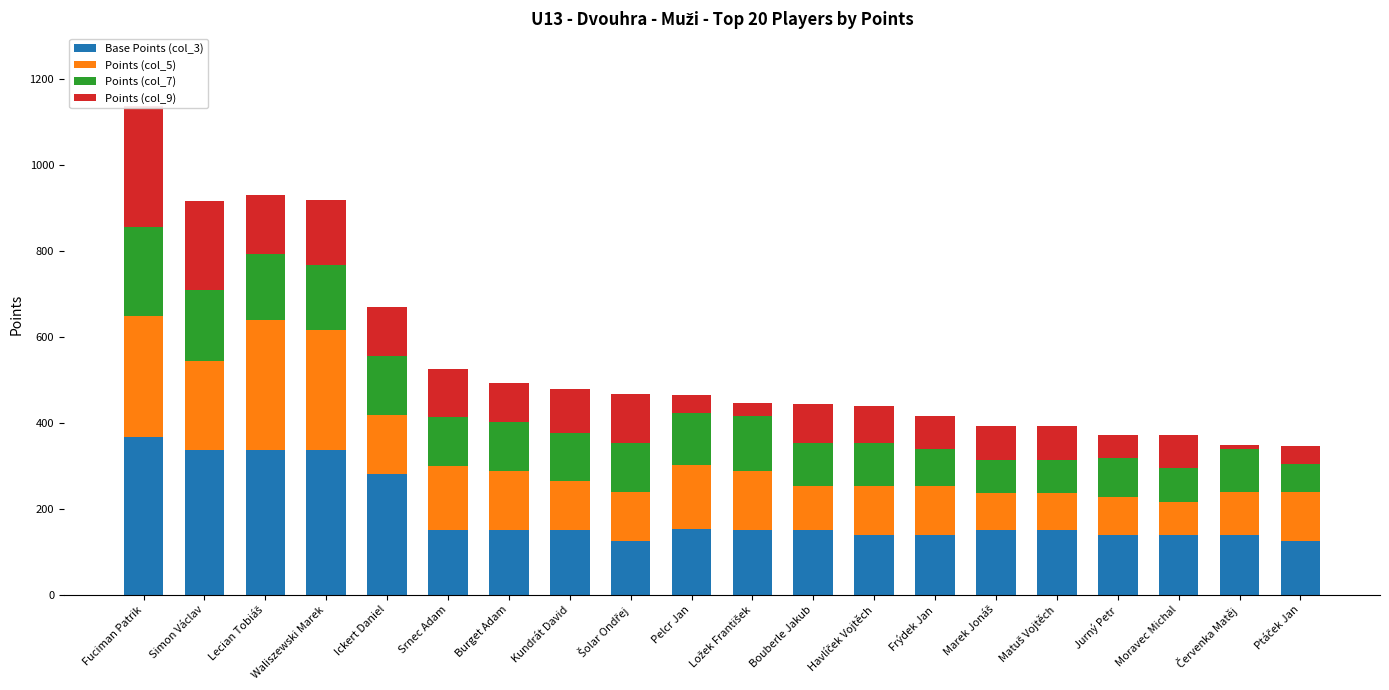

How many values in the Points (col_5) series exceed 114?

9